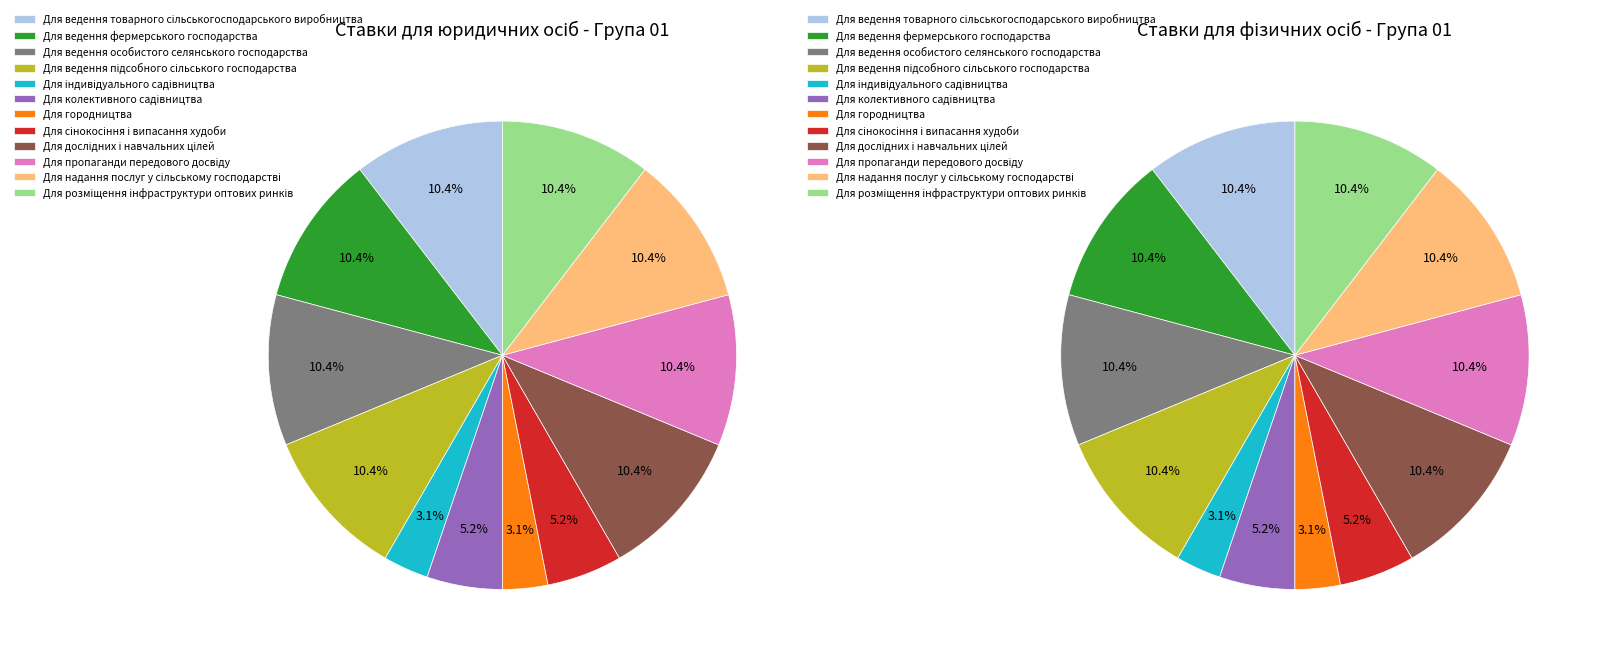

Is the sum of Для дослідних і навчальних цілей and Для пропаганди передового досвіду greater than half?

No